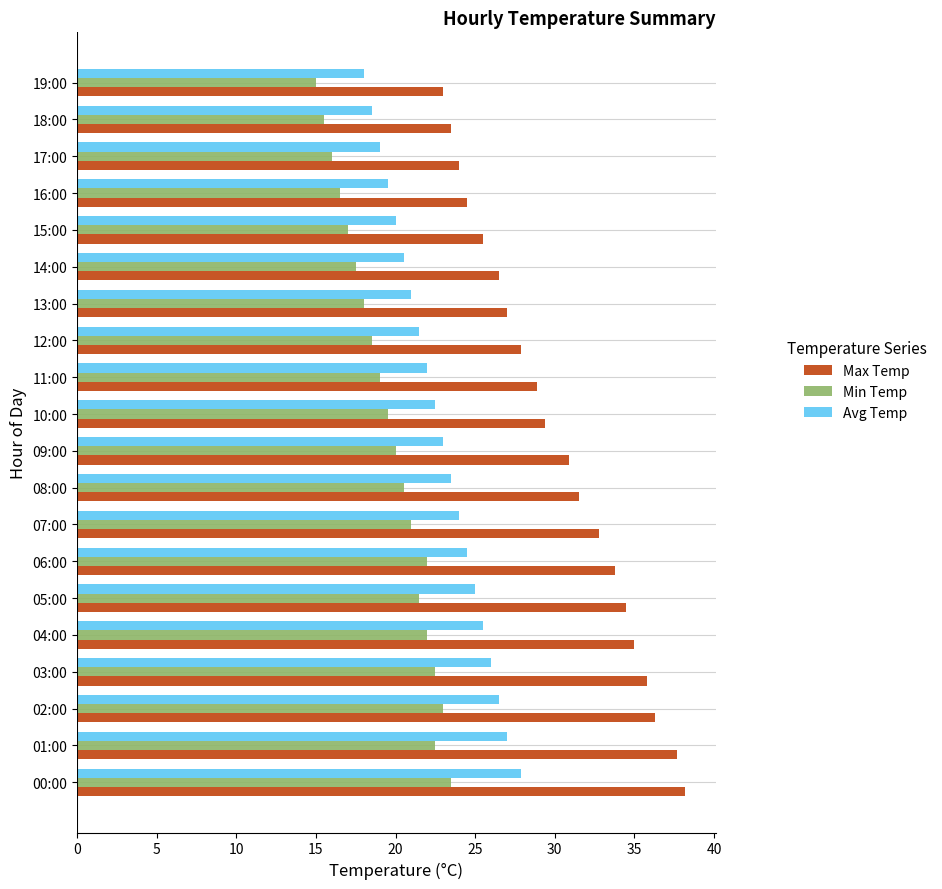

List the series in order of their overall mean, highest first.

Max Temp, Avg Temp, Min Temp